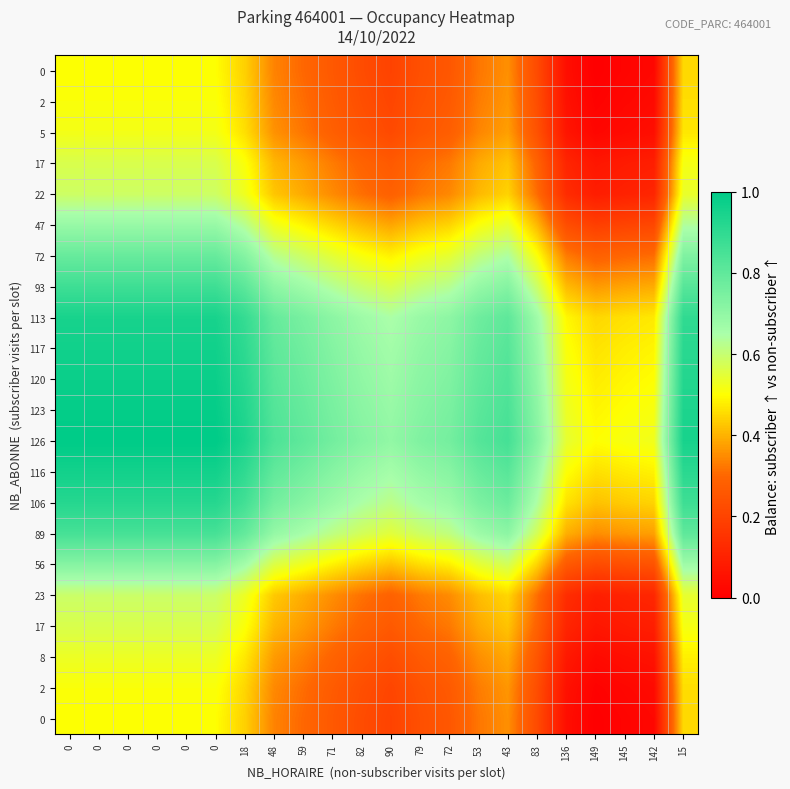

How many distinct data groups are displayed?

22